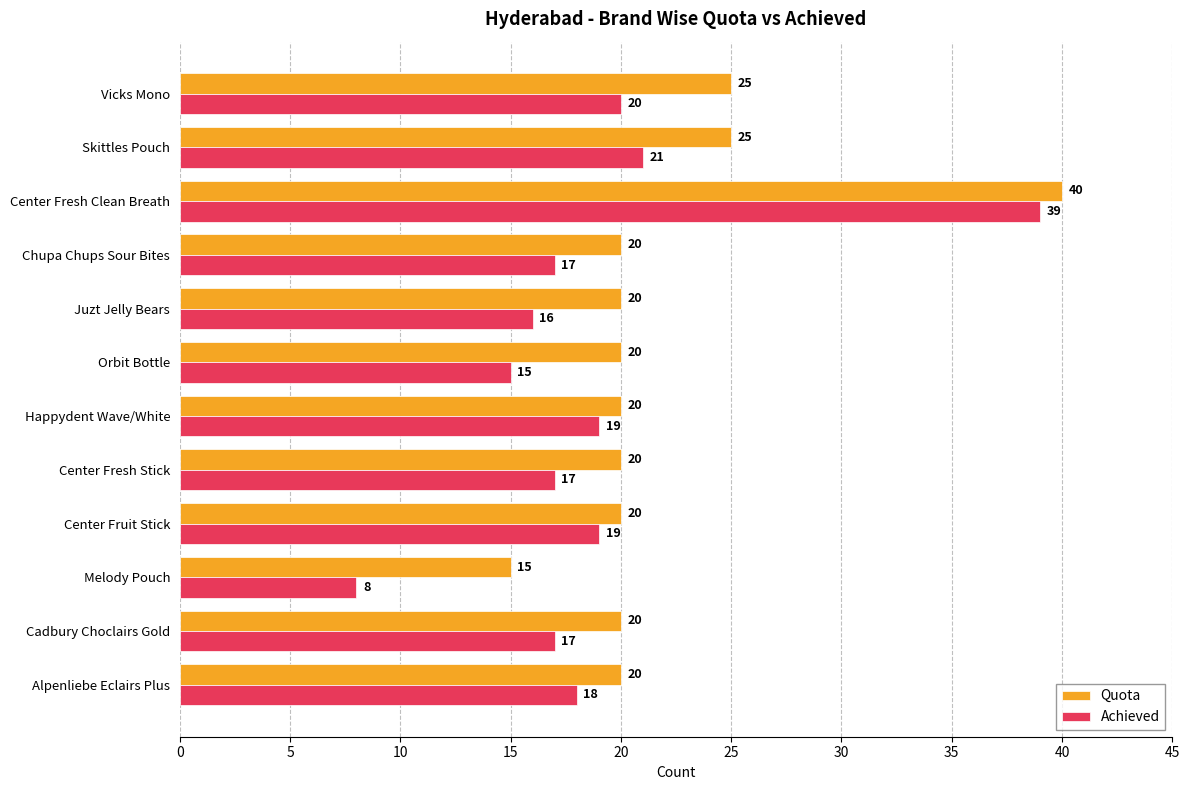

Count the Quota values in the range 20 to 25.

10